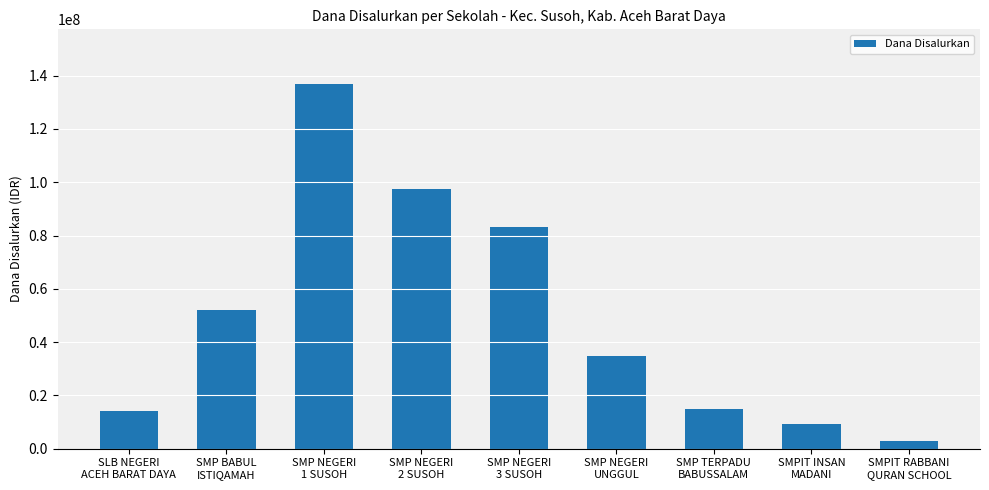

Between SMPIT INSAN
MADANI and SLB NEGERI
ACEH BARAT DAYA, which is larger?

SLB NEGERI
ACEH BARAT DAYA